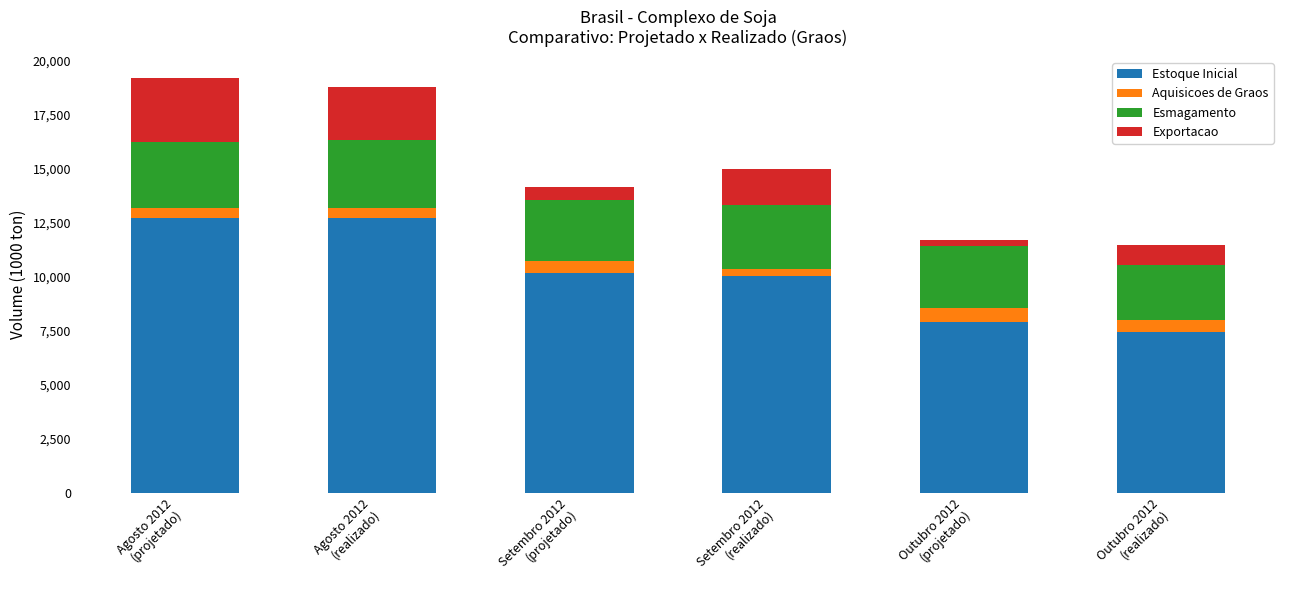

What is the maximum value for Estoque Inicial?

12723.5